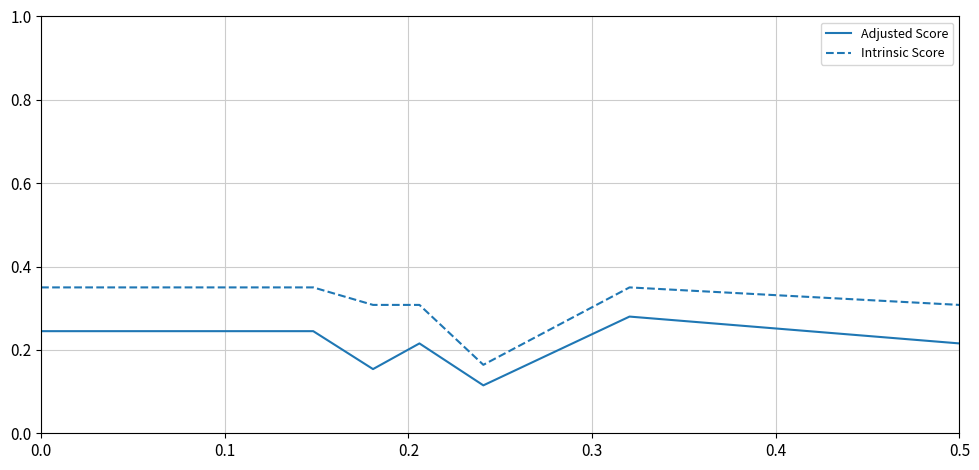

At how many categories does at least one series exceed 0?

7